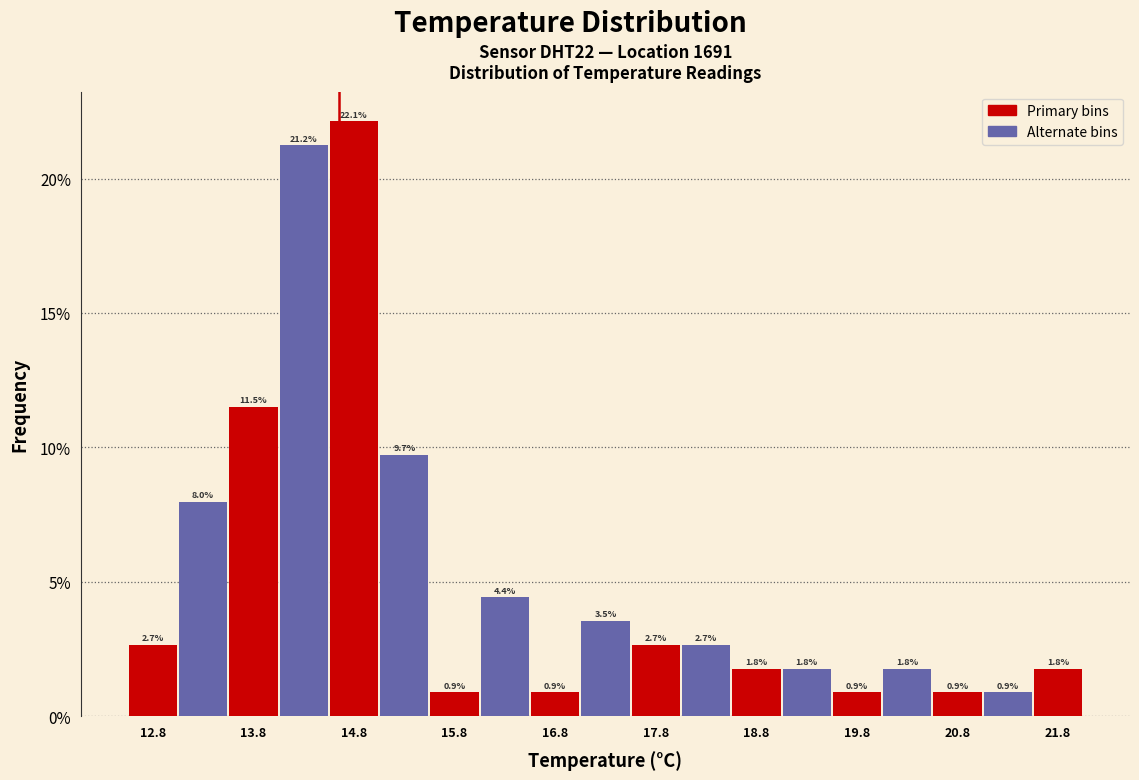

Reading left to right, list every bar in this chart as the range it spans on the x-axis followed by its height.

12.5 to 13.0: 2.7
13.0 to 13.5: 8.0
13.5 to 14.0: 11.5
14.0 to 14.5: 21.2
14.5 to 15.0: 22.1
15.0 to 15.5: 9.7
15.5 to 16.0: 0.9
16.0 to 16.5: 4.4
16.5 to 17.0: 0.9
17.0 to 17.5: 3.5
17.5 to 18.0: 2.7
18.0 to 18.5: 2.7
18.5 to 19.0: 1.8
19.0 to 19.5: 1.8
19.5 to 20.0: 0.9
20.0 to 20.5: 1.8
20.5 to 21.0: 0.9
21.0 to 21.5: 0.9
21.5 to 22.0: 1.8